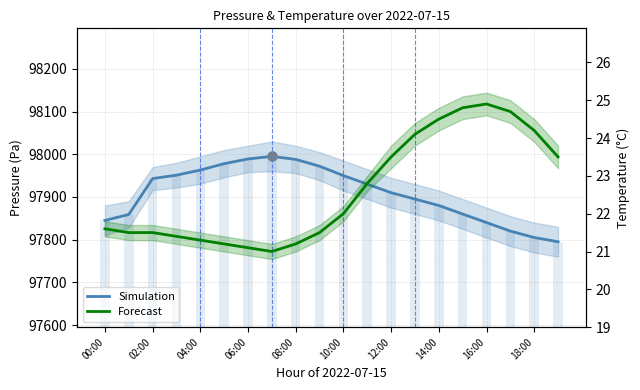

Is the value of temperature at 17 greater than the value of pressure at 12?

No